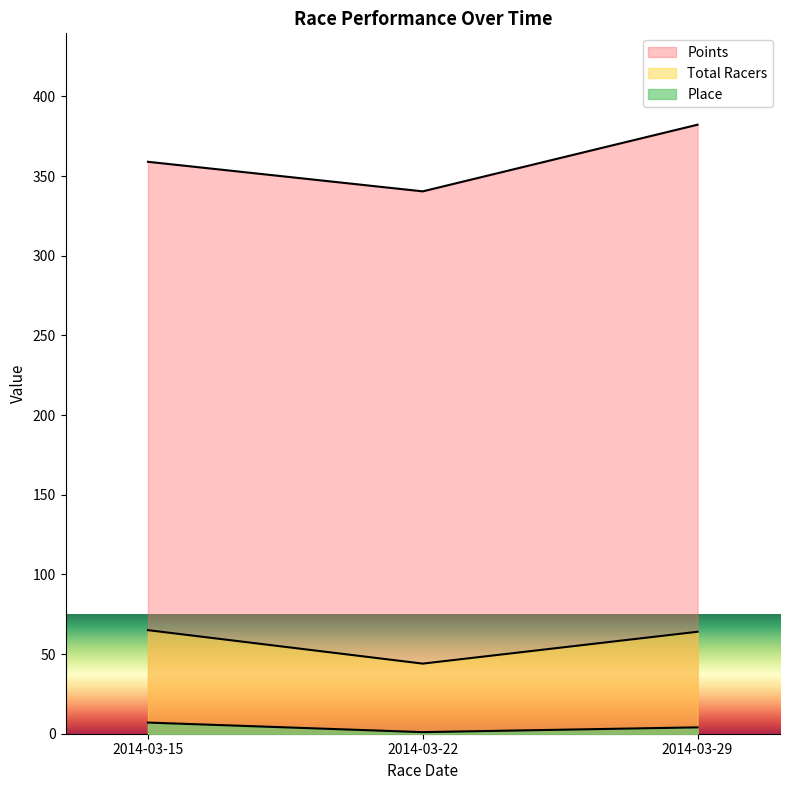

What is the maximum value shown in the chart?

382.2